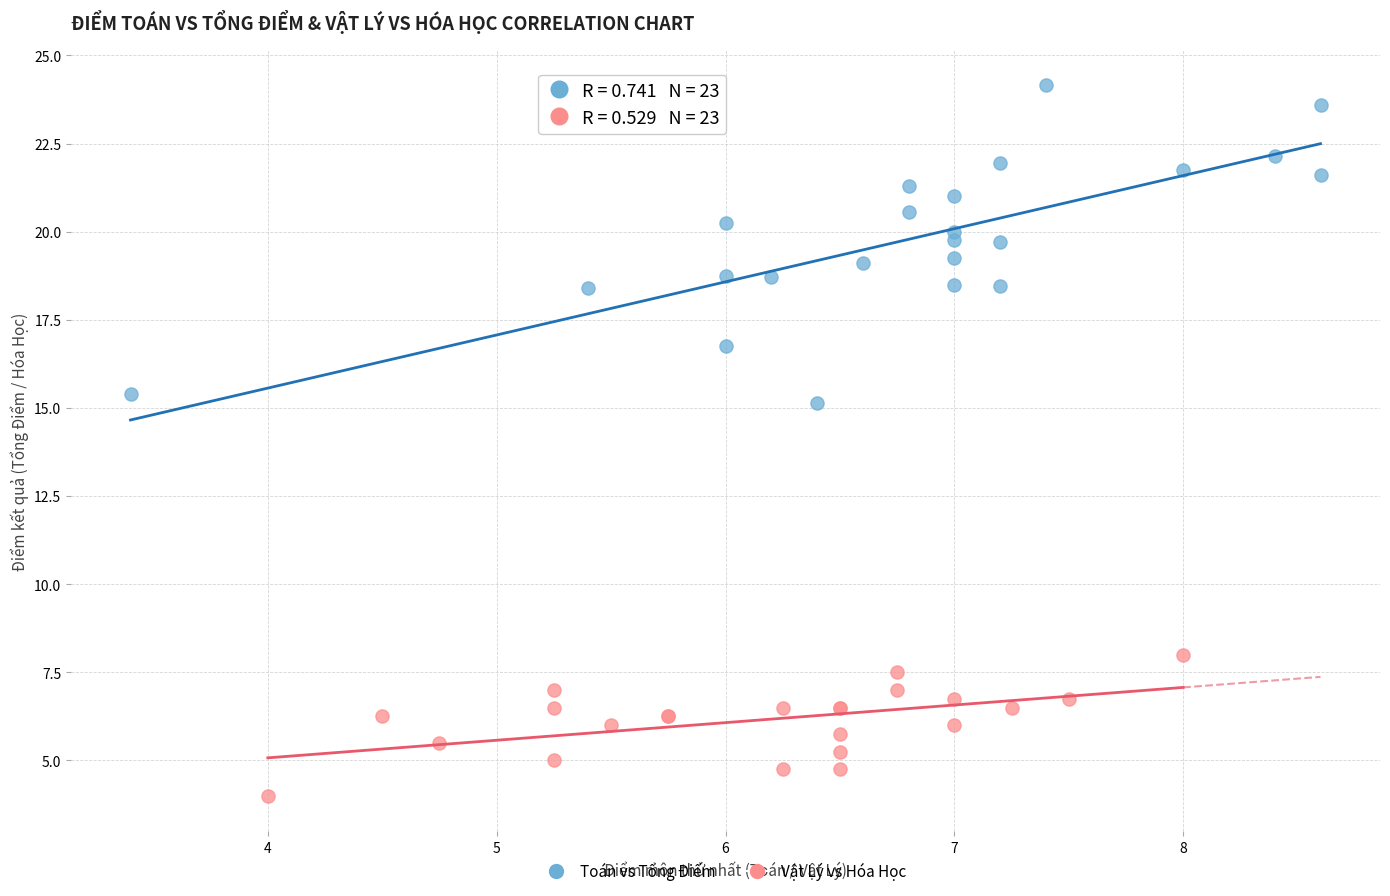

Which series reaches the minimum Y coordinate?

Vật Lý vs Hóa Học